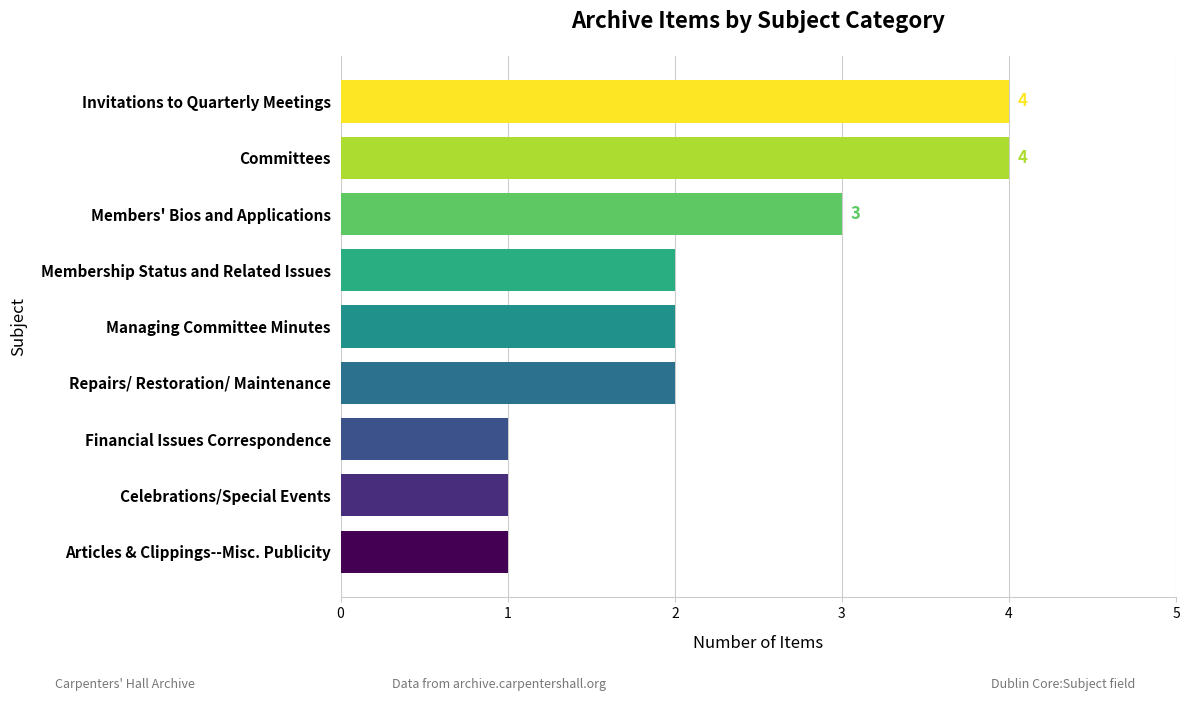

What is the greatest value displayed?

4